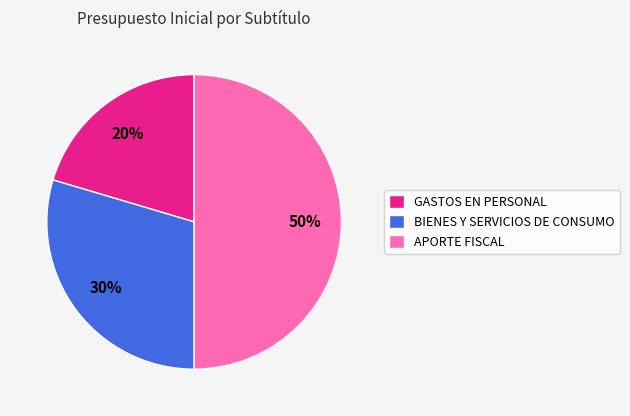

To the nearest percent, what percentage of the pie is BIENES Y SERVICIOS DE CONSUMO?

30%